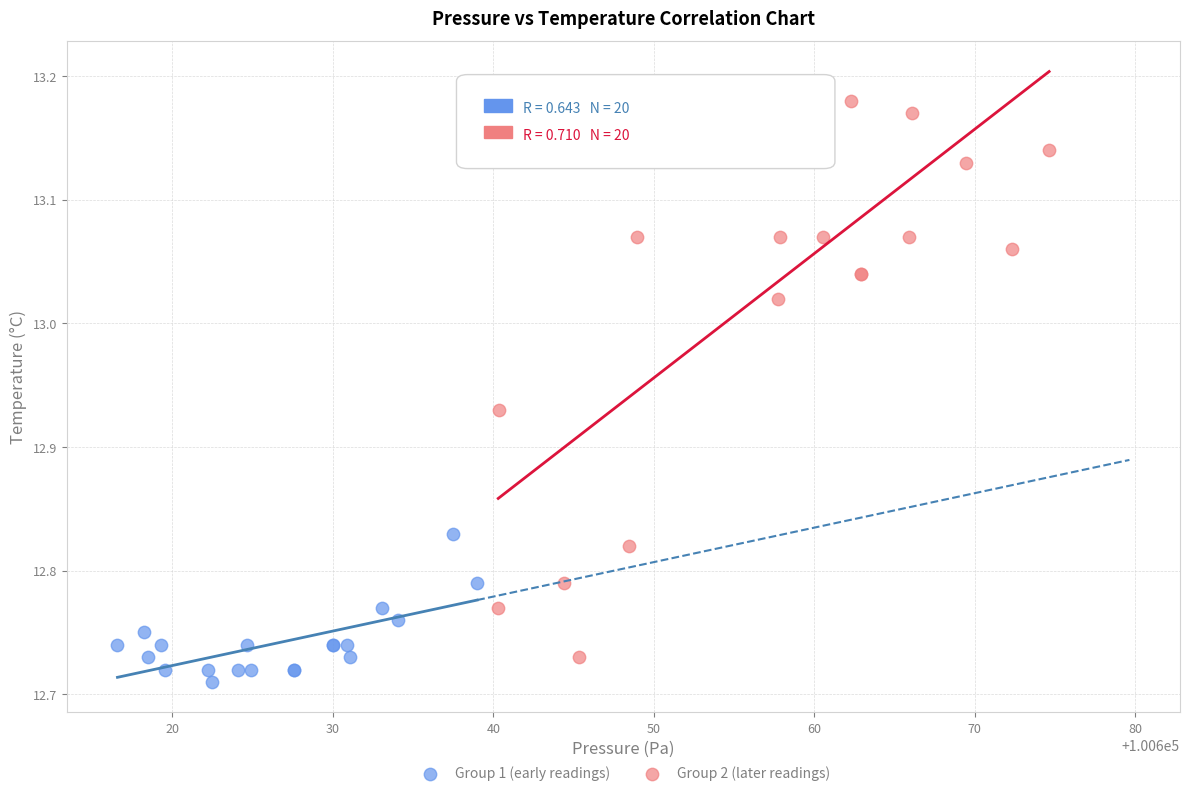

Which series reaches the maximum Y coordinate?

Group 2 (later readings)